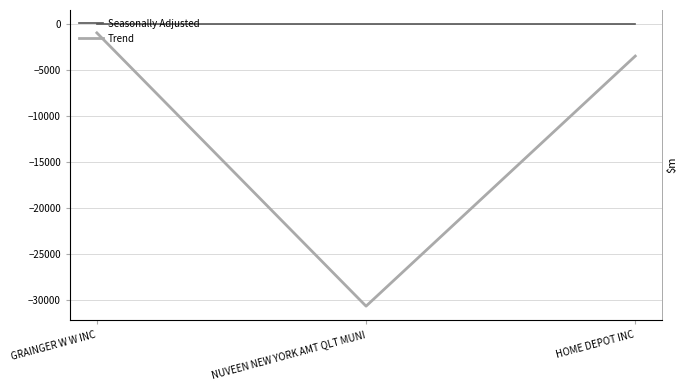

How many distinct data groups are displayed?

2